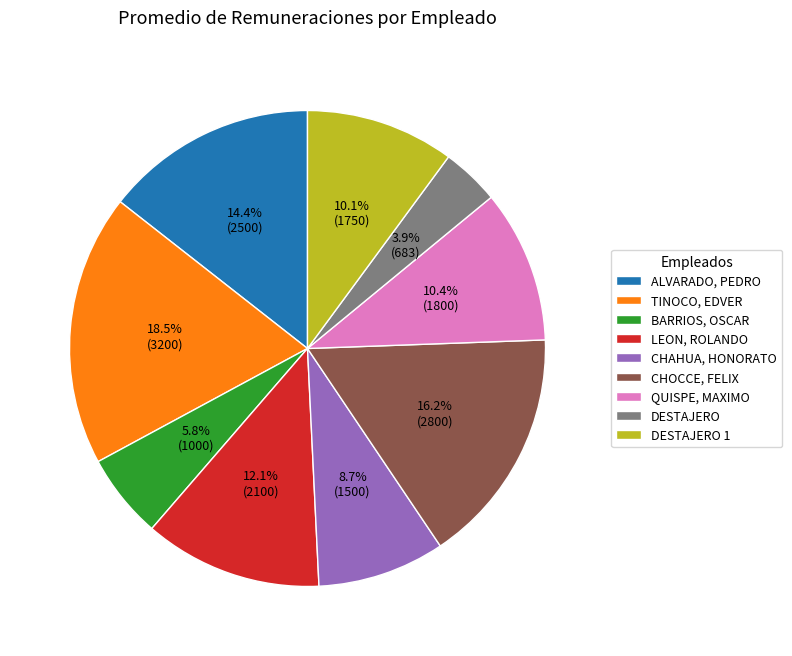

Is there a majority slice in this chart?

No